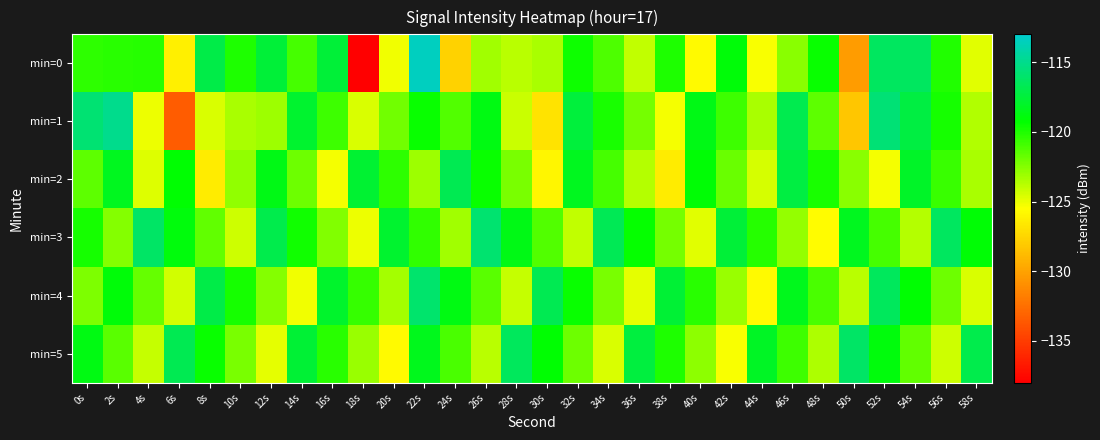

Which has a higher value, 28s or 8s?

8s